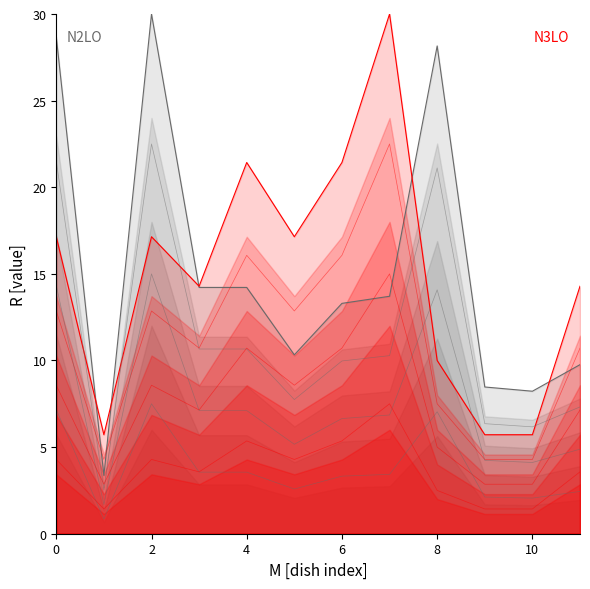

What is the average value of the N2LO series?

15.2